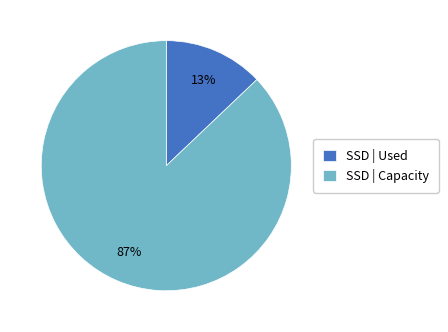

Which has a higher value, SSD | Capacity or SSD | Used?

SSD | Capacity